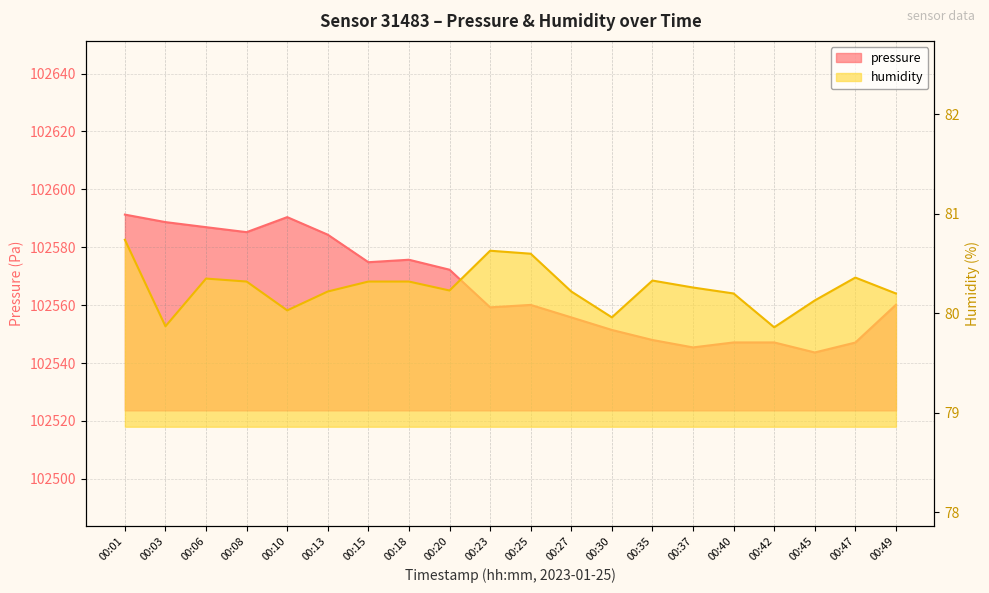

True or false: pressure has more than 0 points higher than both neighbors.

True